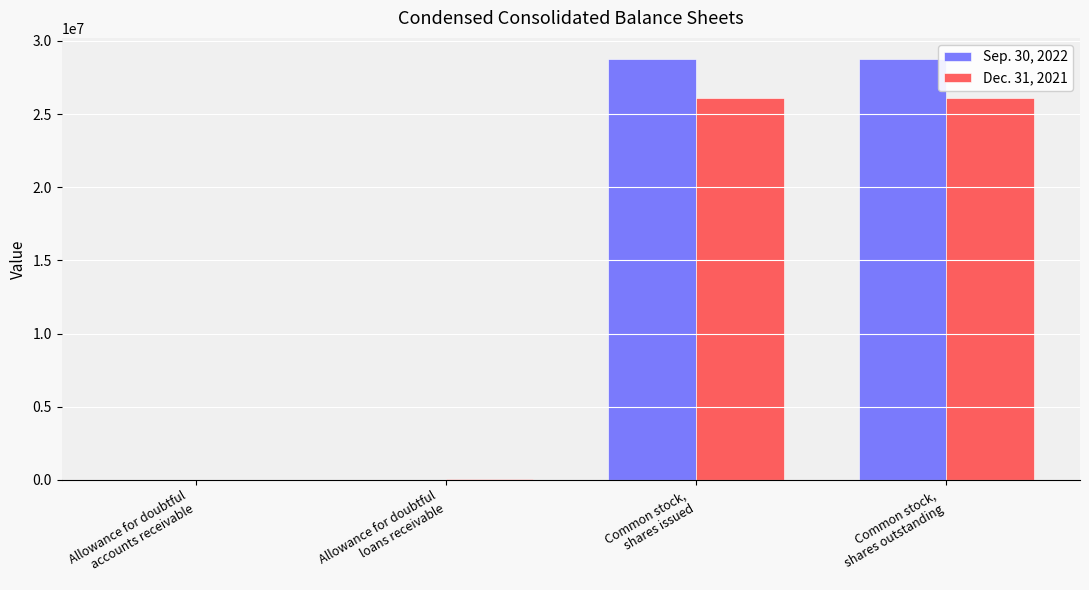

Which series has the largest total across all categories?

Sep. 30, 2022